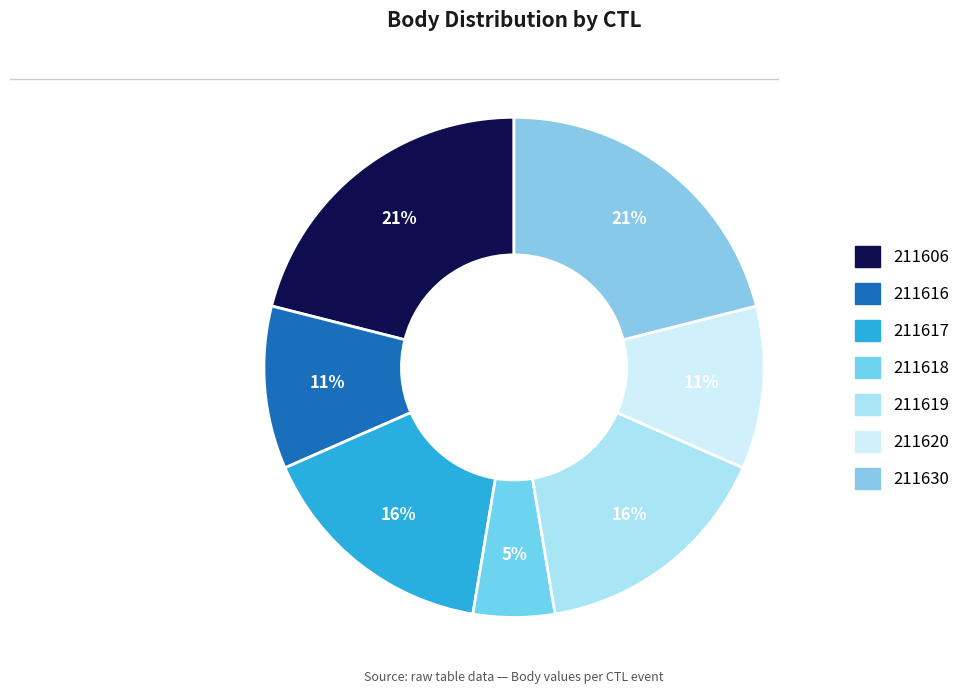

Which slice is the largest?

211606